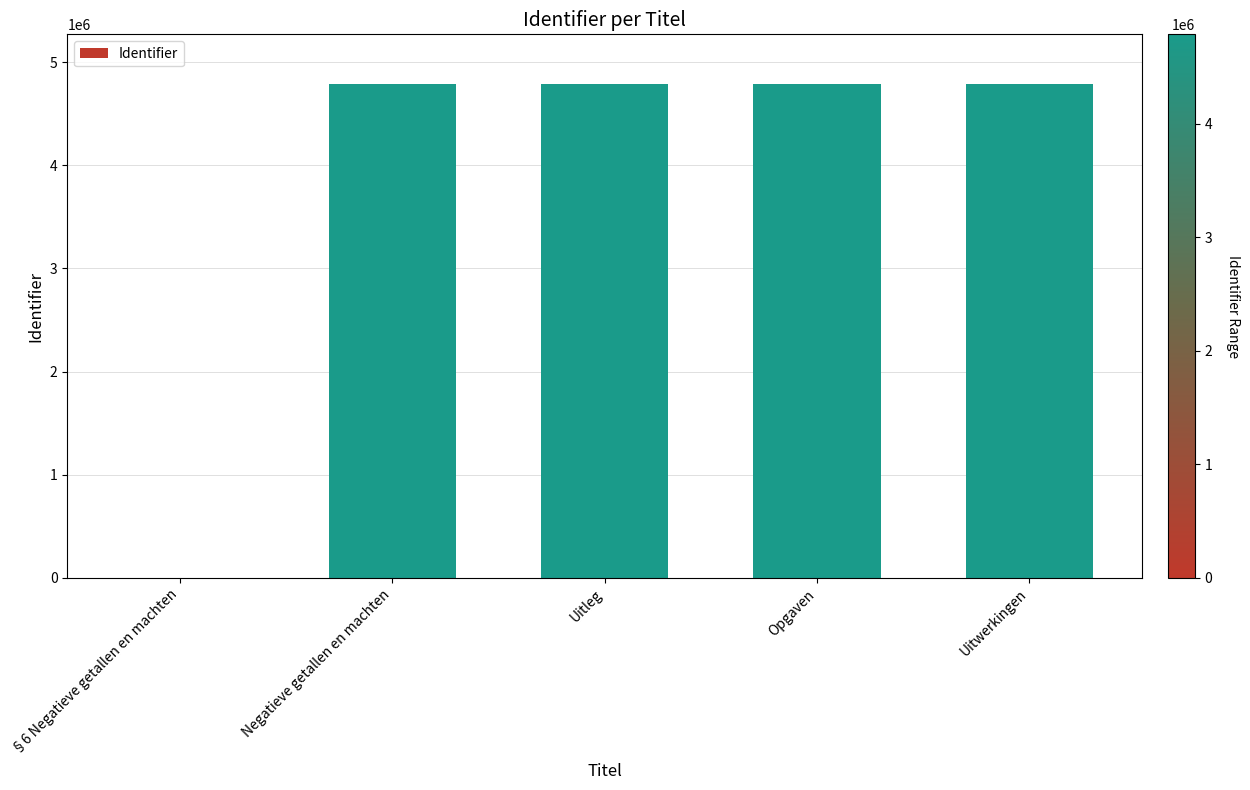

What is the sum of the values at Negatieve getallen en machten and Opgaven?

9579681